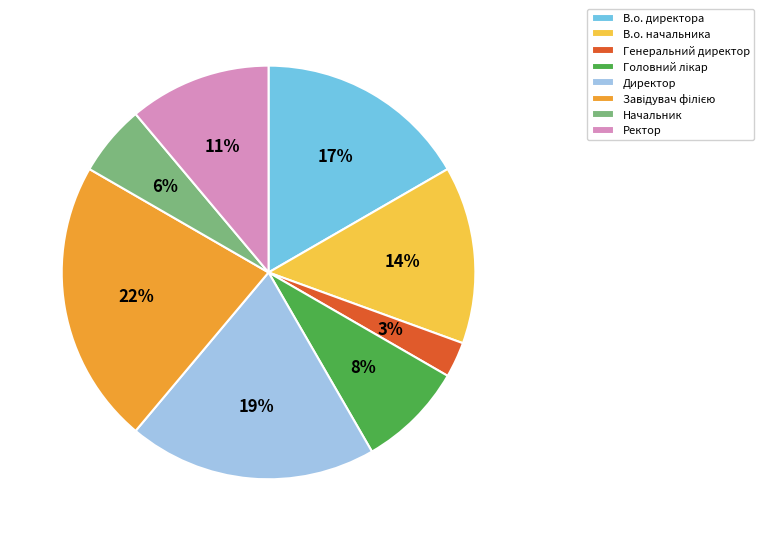

Combined, do В.о. начальника and Директор account for over 50%?

No